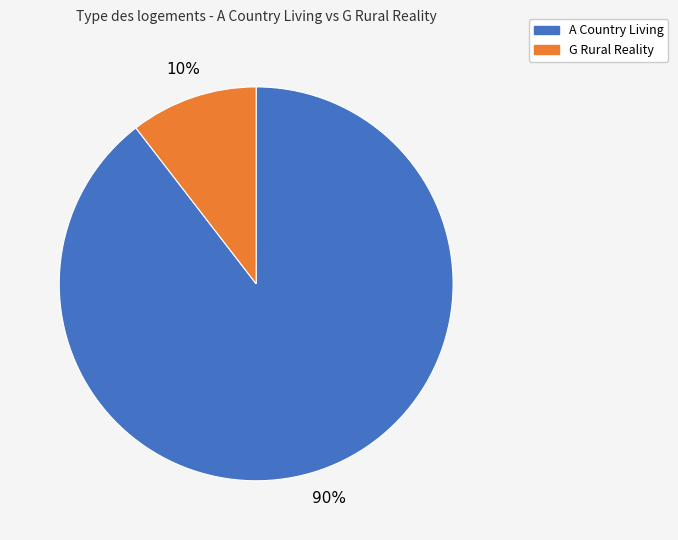

Between G Rural Reality and A Country Living, which is larger?

A Country Living